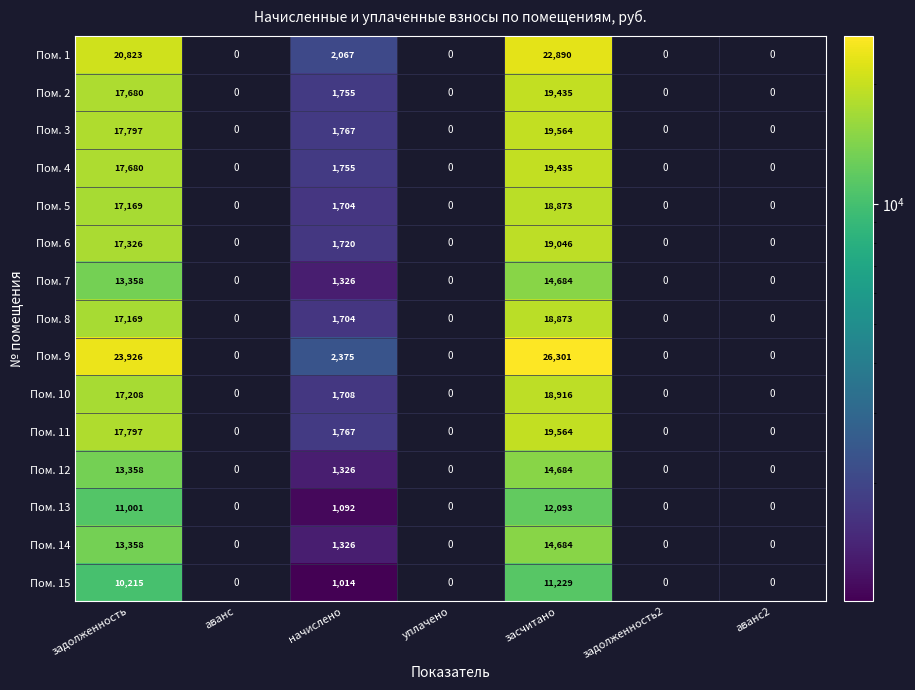

How many series are shown in this chart?

15